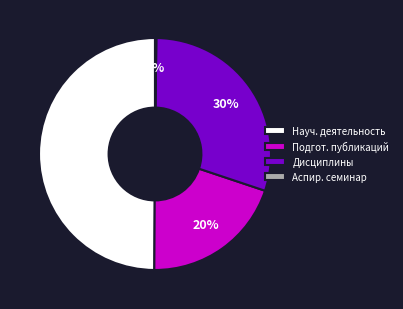

To the nearest percent, what is the difference between the largest and smallest slice percentages?

50%